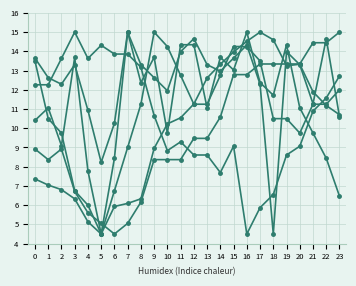

How many series are shown in this chart?

6